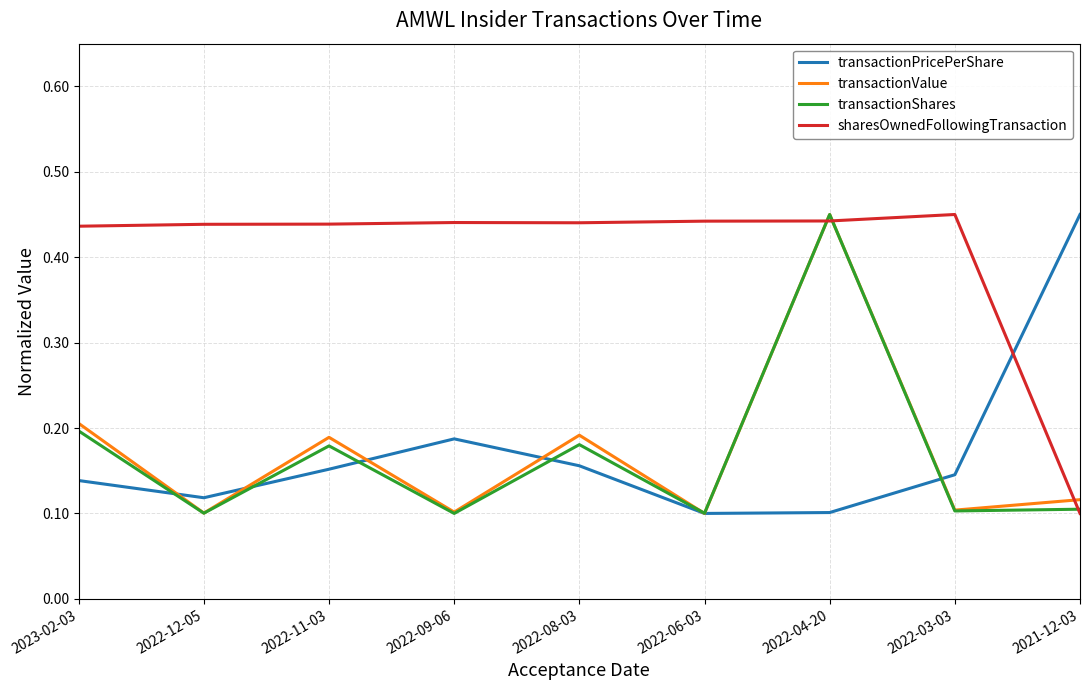

True or false: sharesOwnedFollowingTransaction and transactionPricePerShare cross at least once.

True